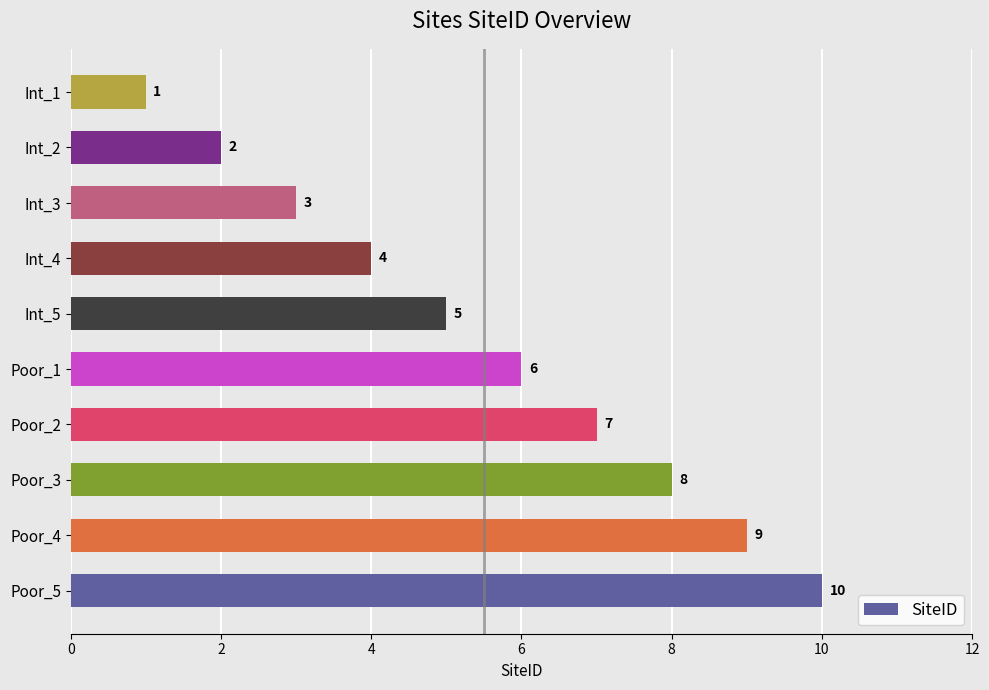

What is the sum of all values?

55